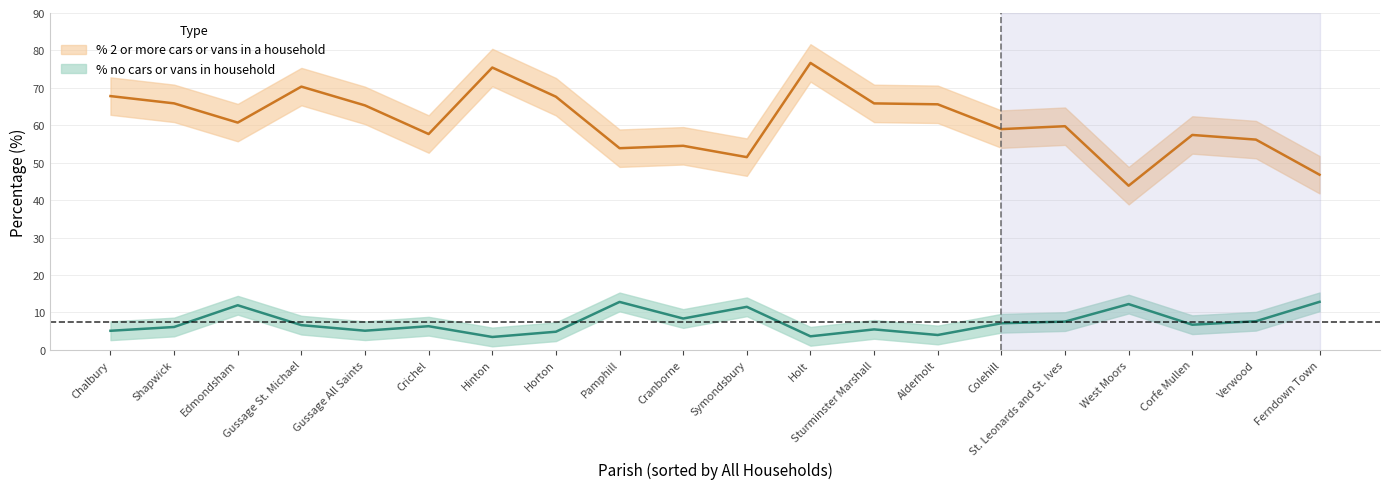

True or false: % no cars or vans in household and % 2 or more cars or vans in a household intersect in this chart.

False